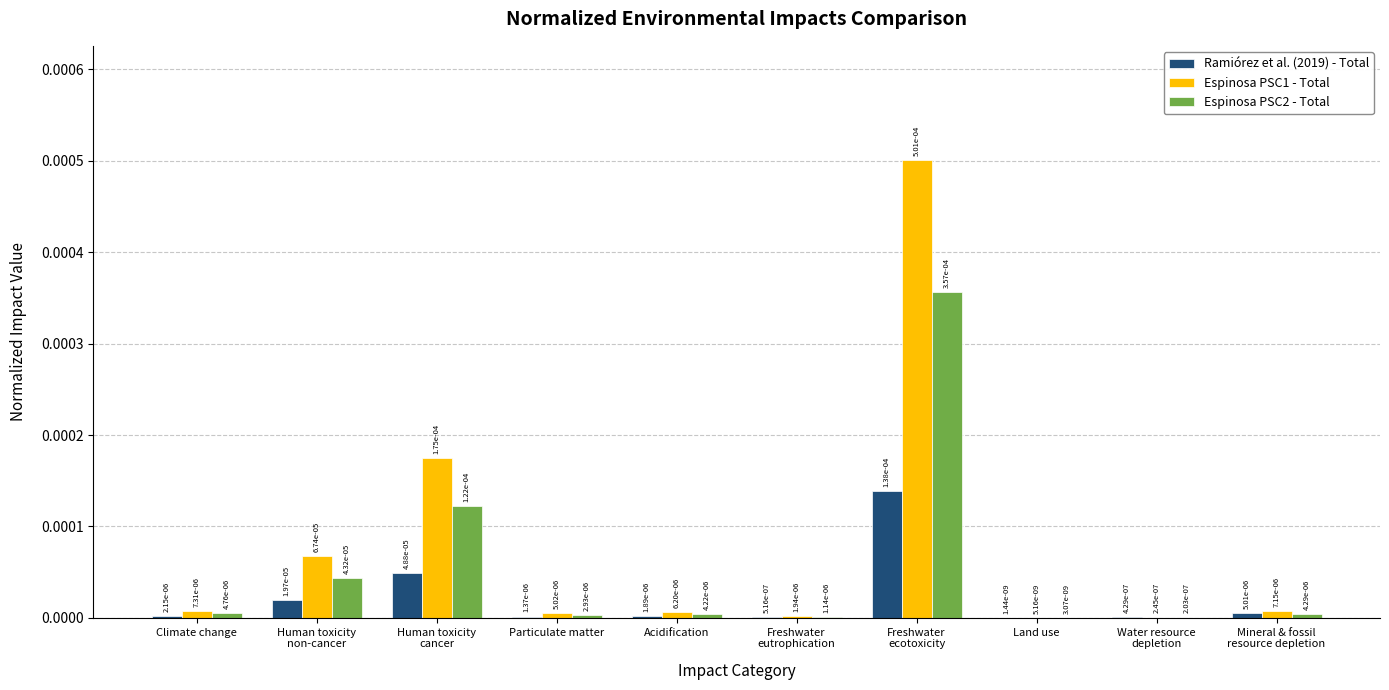

The Espinosa PSC2 - Total series shows 0.0 at Particulate matter. True or false?

True